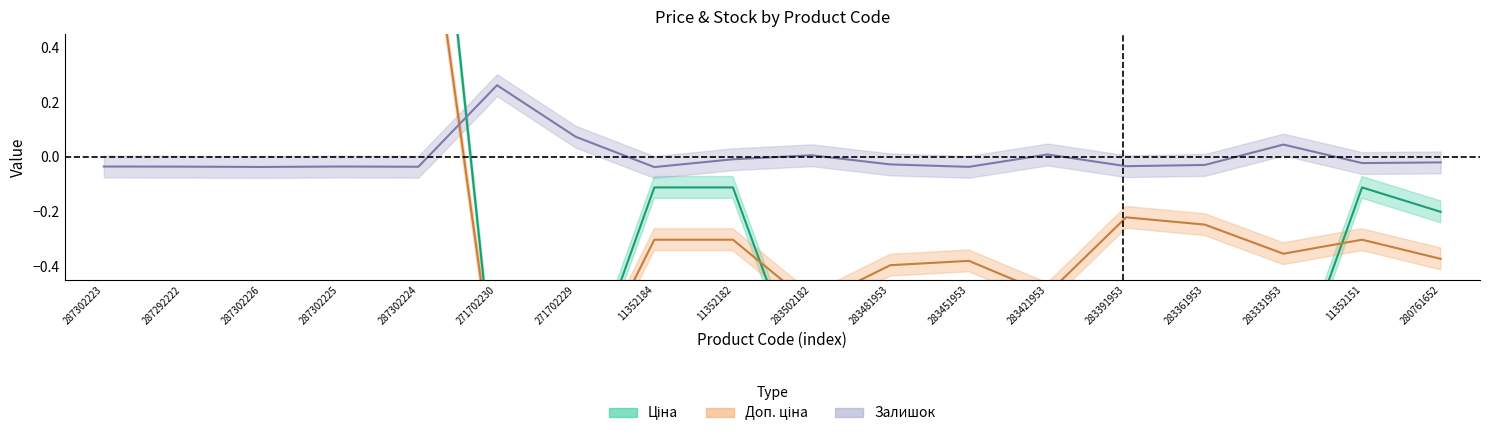

Reading left to right, extract all data points from this chart.

Ціна: 287302223=1.8	287292222=1.4	287302226=1.8	287302225=1.8	287302224=1.8	271702230=-0.9	271702229=-0.9	11352184=-0.1	11352182=-0.1	283502182=-0.9	283481953=-0.9	283451953=-0.9	283421953=-0.9	283391953=-0.9	283361953=-0.9	283331953=-0.9	11352151=-0.1	280761652=-0.2
Доп. ціна: 287302223=1.2	287292222=0.9	287302226=1.2	287302225=1.2	287302224=1.2	271702230=-0.9	271702229=-0.9	11352184=-0.3	11352182=-0.3	283502182=-0.5	283481953=-0.4	283451953=-0.4	283421953=-0.5	283391953=-0.2	283361953=-0.2	283331953=-0.4	11352151=-0.3	280761652=-0.4
Залишок: 287302223=-0.0	287292222=-0.0	287302226=-0.0	287302225=-0.0	287302224=-0.0	271702230=0.3	271702229=0.1	11352184=-0.0	11352182=-0.0	283502182=0.0	283481953=-0.0	283451953=-0.0	283421953=0.0	283391953=-0.0	283361953=-0.0	283331953=0.0	11352151=-0.0	280761652=-0.0